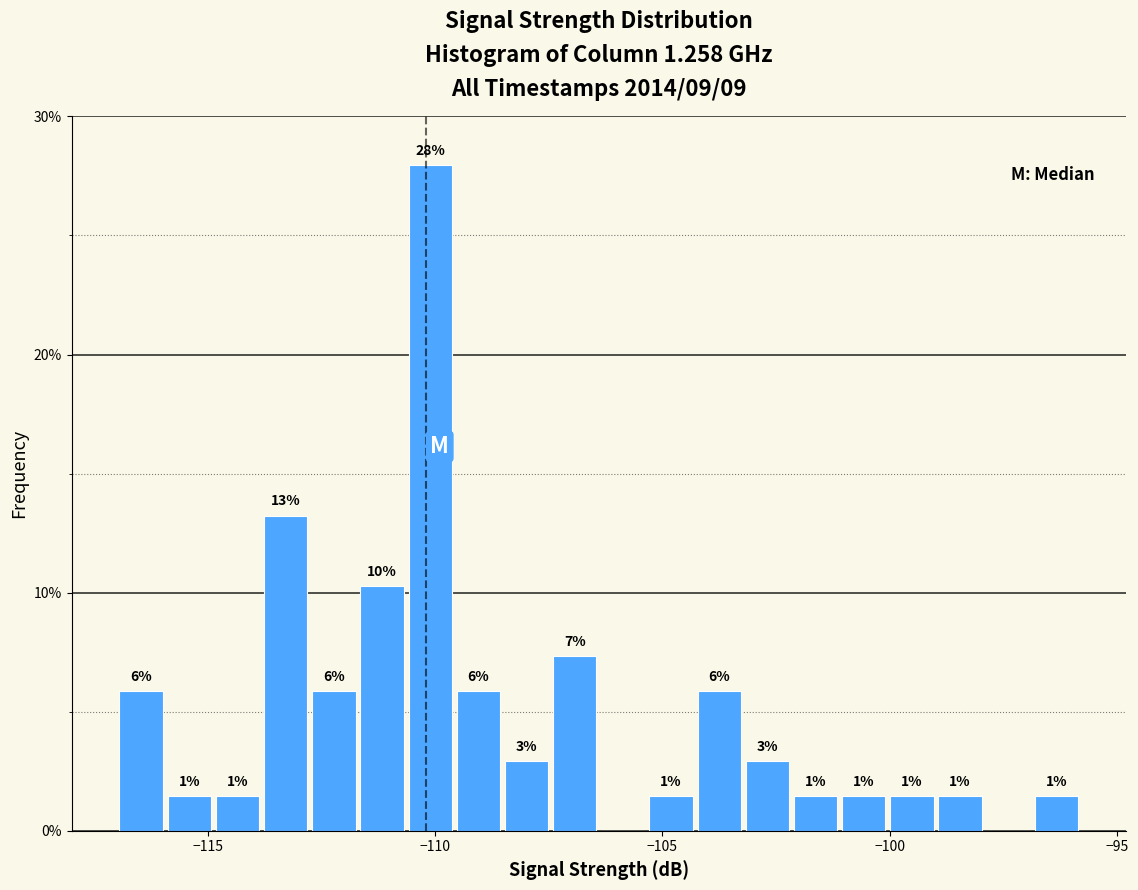

Read against the x-axis, roughly where is the centre of the tallest bar?

-110.0